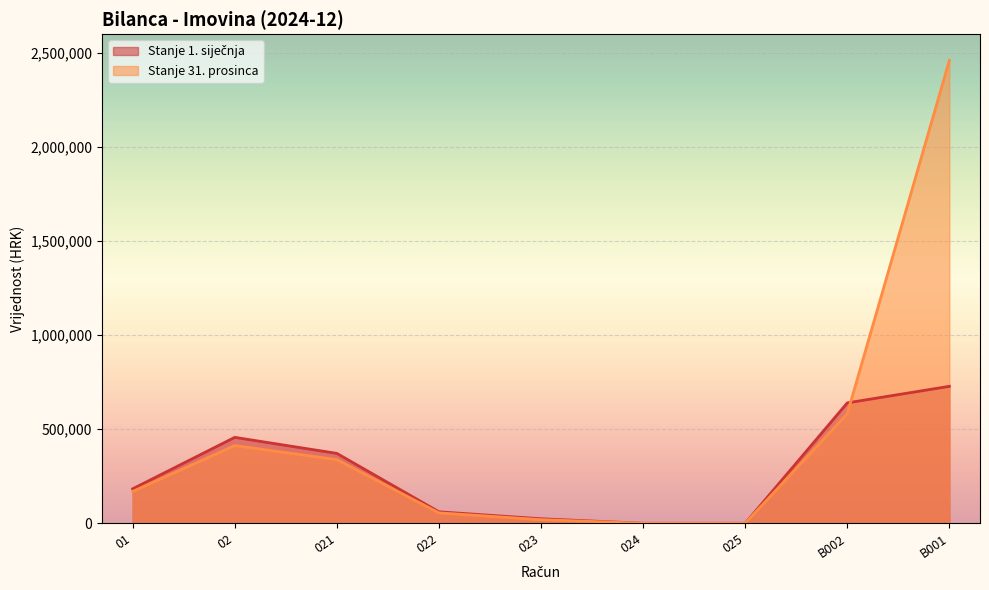

Which series has the widest spread of values?

Stanje 31. prosinca